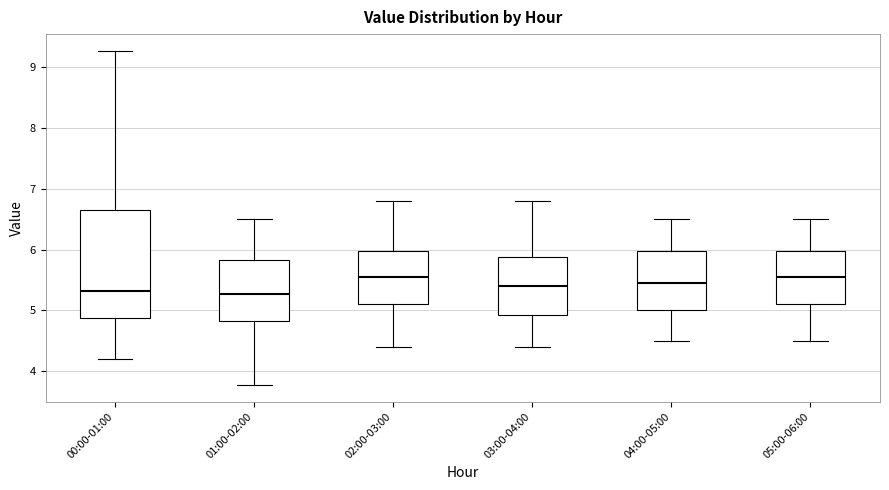

Where is the lower edge of the box for 02:00-03:00 on the y-axis? The values are not printed on the chart, so give them approximately, as read against the axis.

5.1